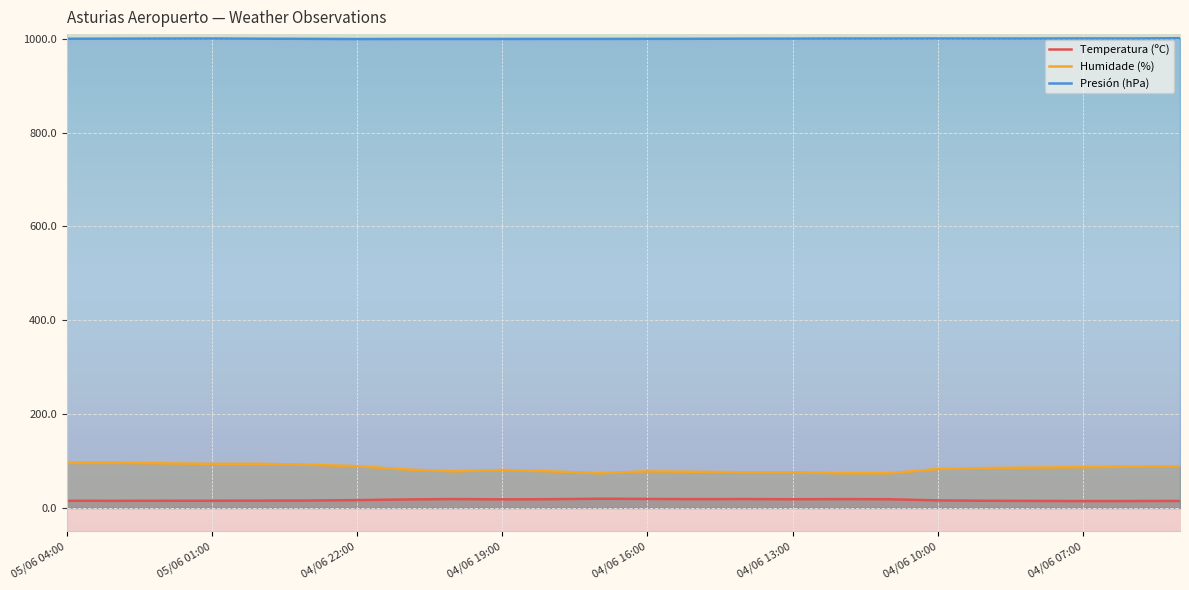

True or false: Temperatura (ºC) and Humidade (%) intersect in this chart.

False